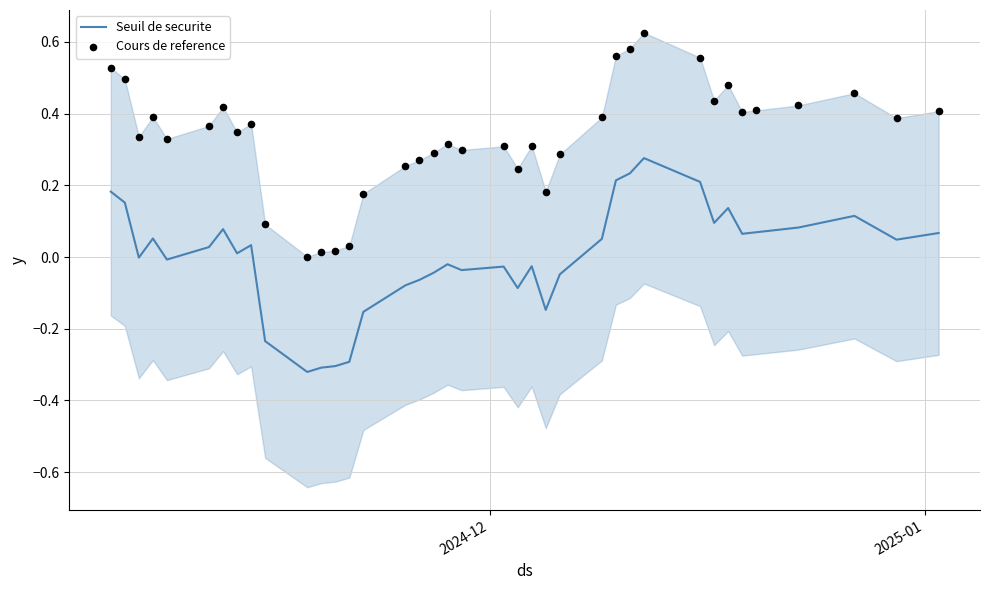

What are all the series names shown in the legend?

Seuil de securite, Cours de reference